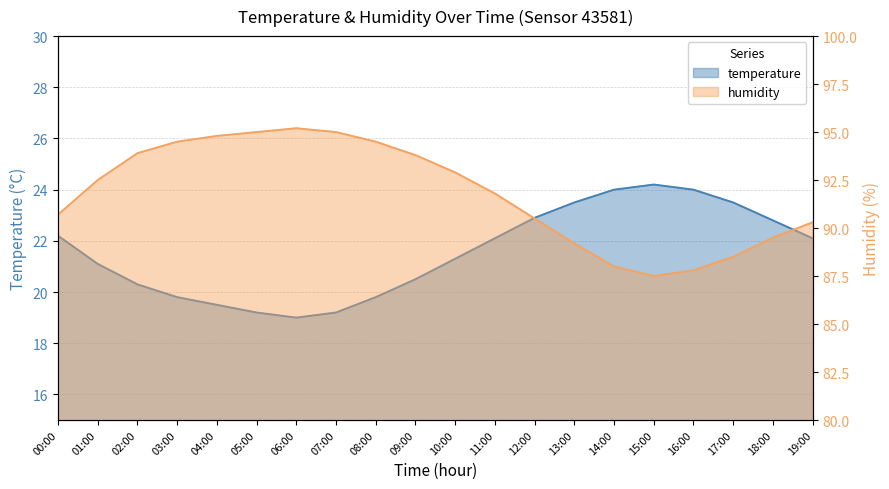

The value of temperature at 04:00 is 19.5. True or false?

True